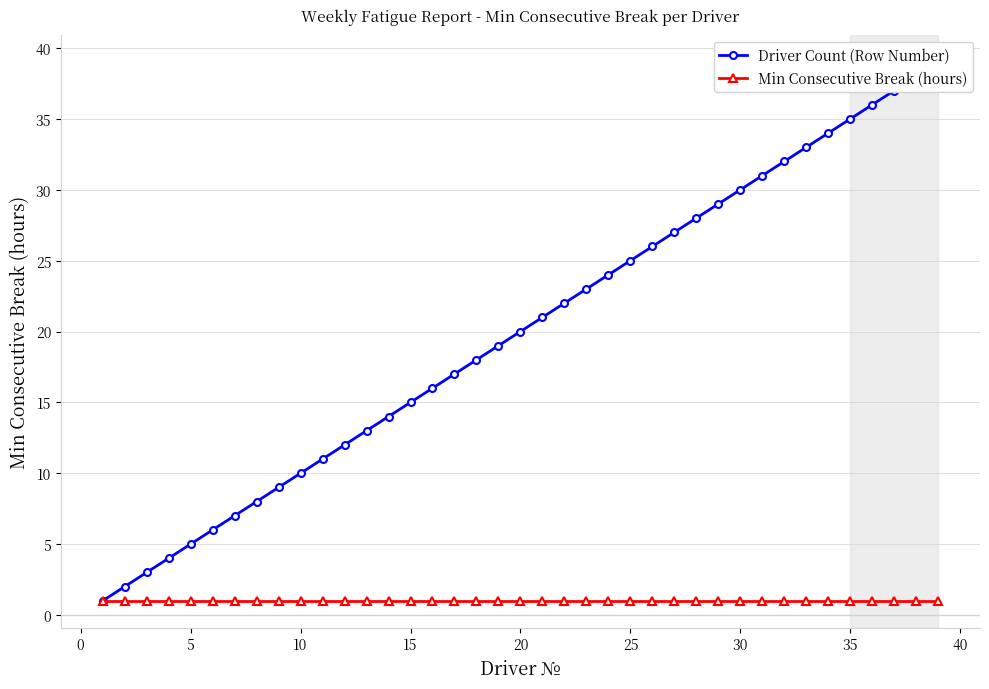

At how many categories does at least one series exceed 28?

11